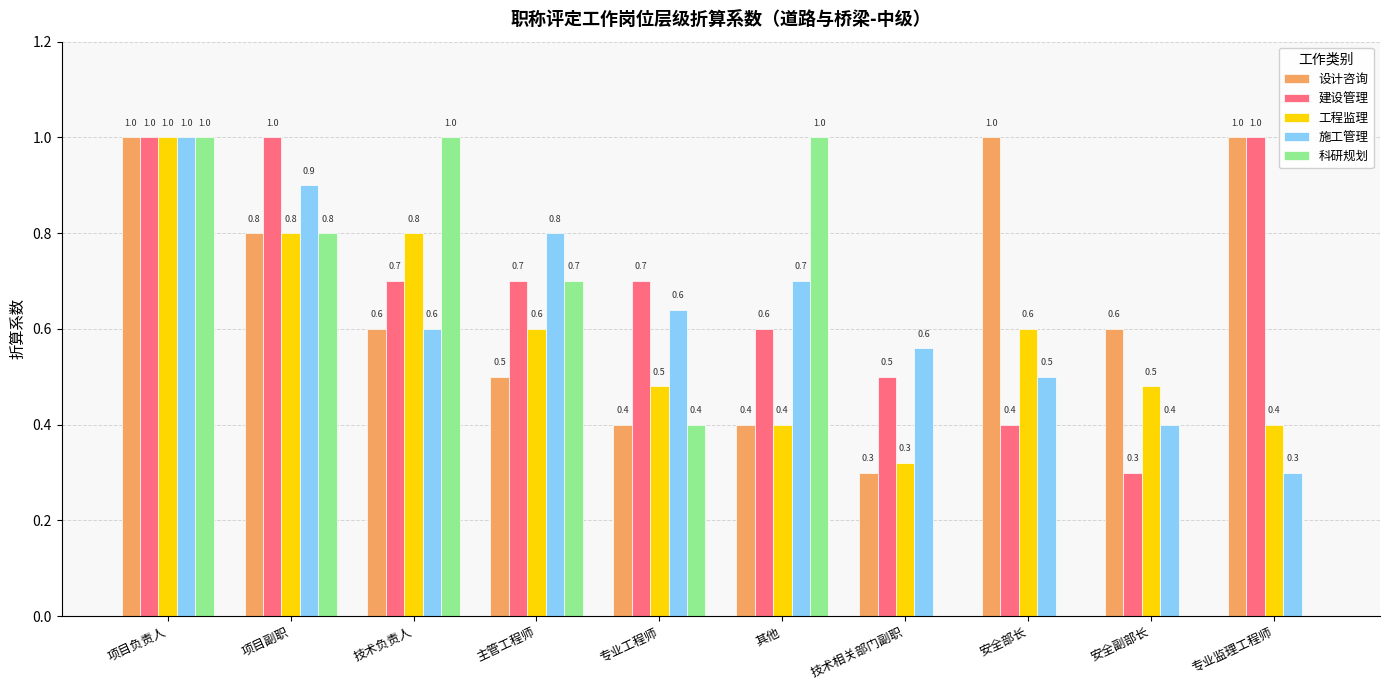

Where is 设计咨询 nearest to the value 0?

技术相关部门副职